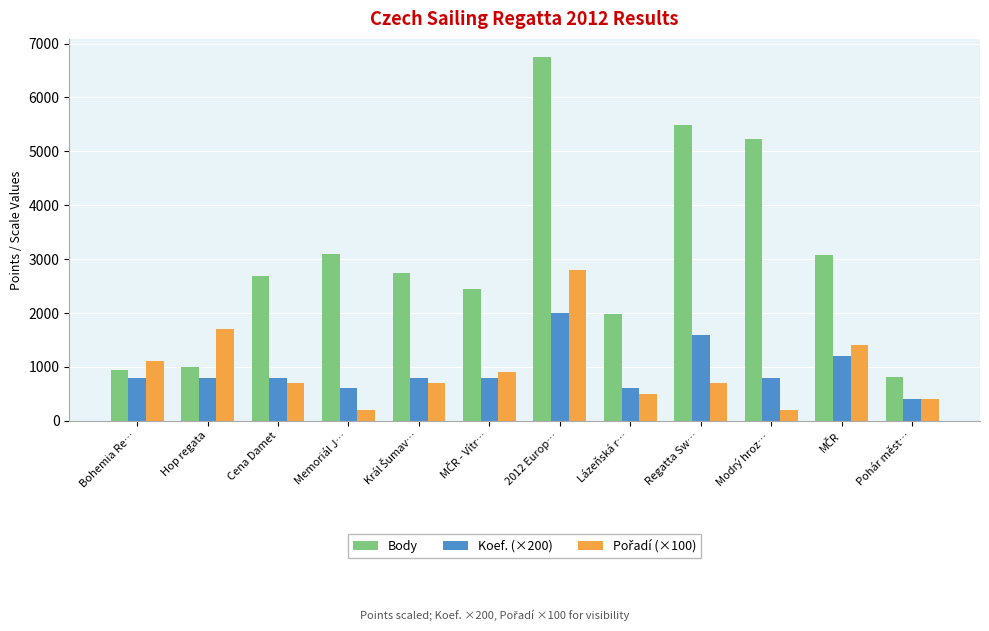

What is the difference between the highest and lowest values at Bohemia Re…?

300